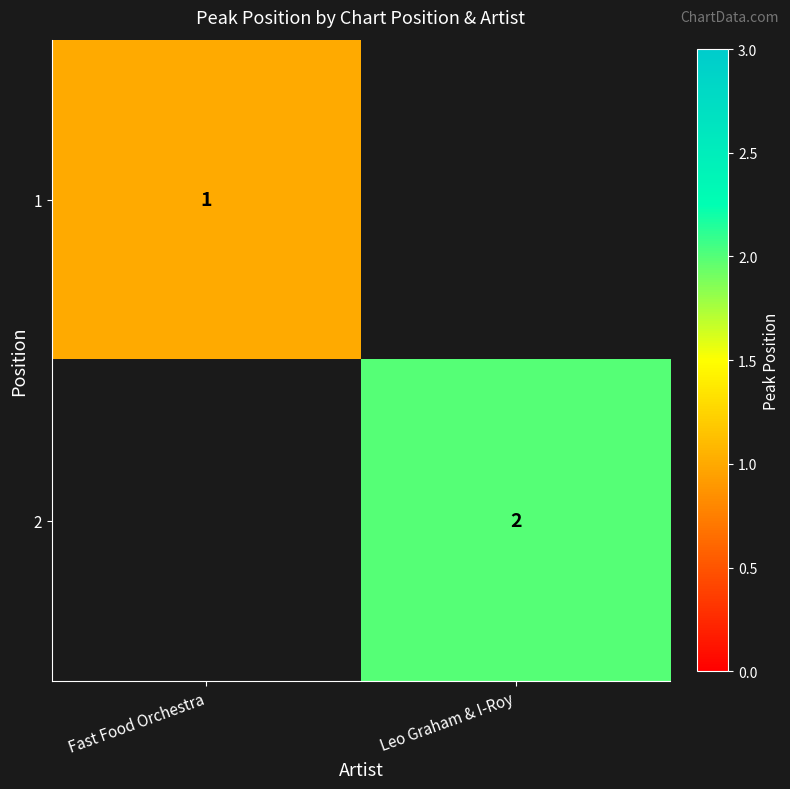

At how many categories does at least one series exceed 1?

1